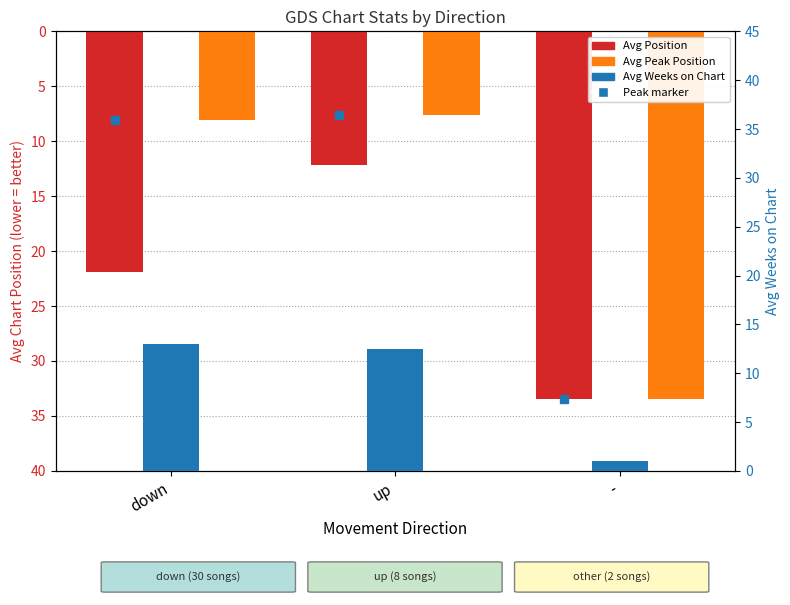

Which series changed the most between down and up?

Avg Position